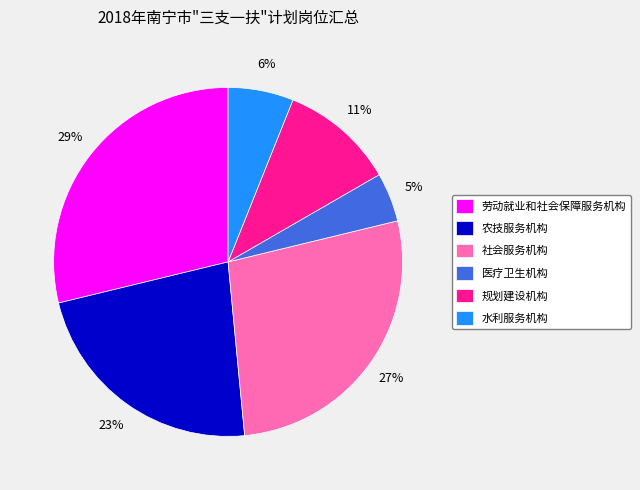

Is it true that 规划建设机构 is 11% of the pie?

True